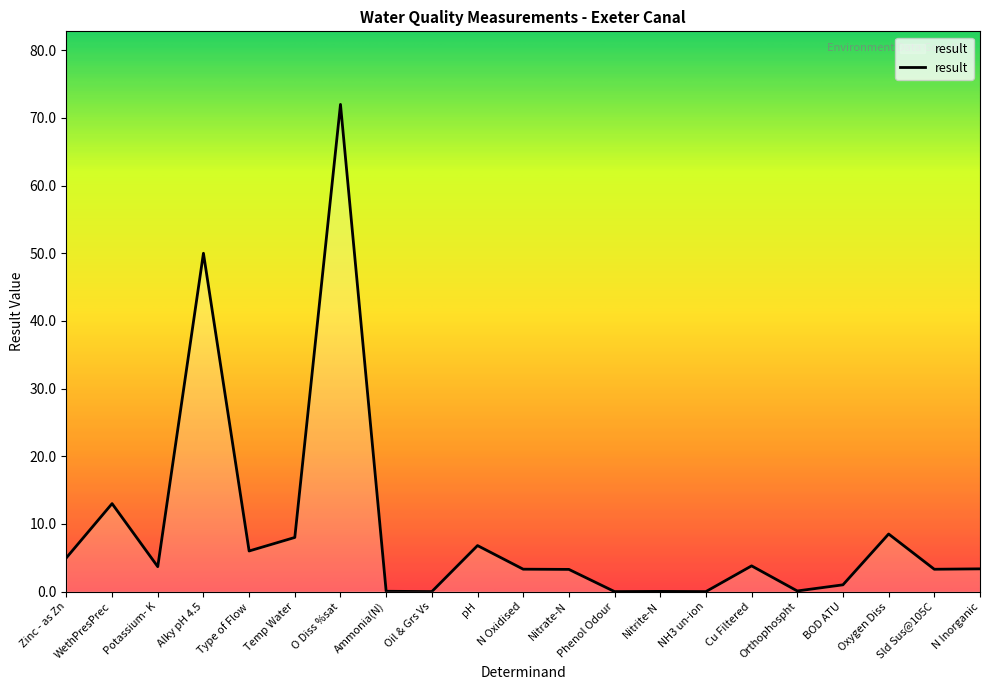

At which label is the value closest to 36?

Alky pH 4.5